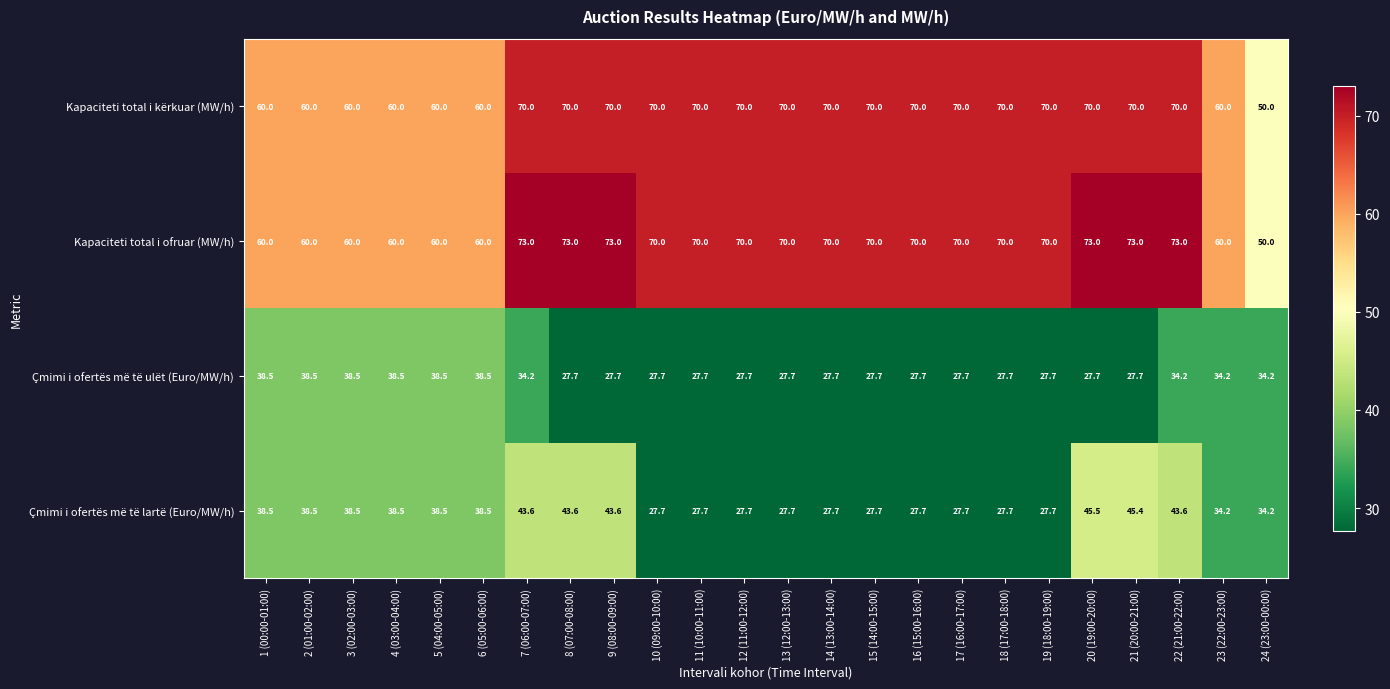

What is the difference between the Kapaciteti total i kërkuar (MW/h) values at 3 (02:00-03:00) and 8 (07:00-08:00)?

10.0